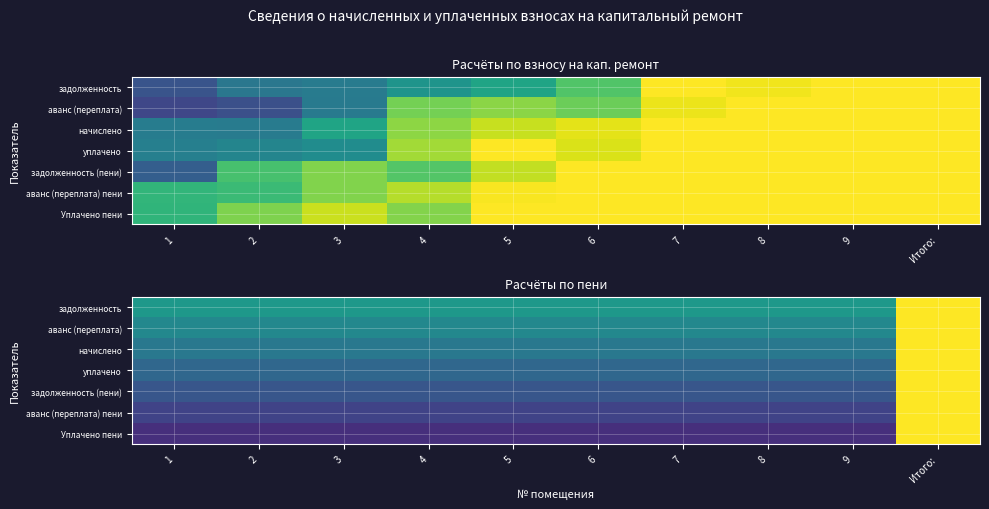

Count the уплачено values in the range 0 to 1.

10